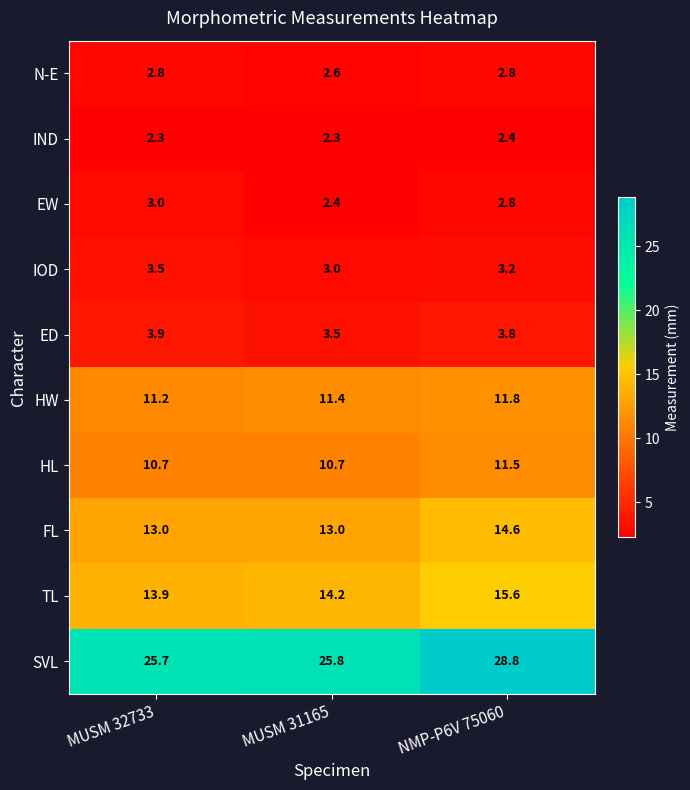

What is the difference between the maximum and minimum values in the HW series?

0.6